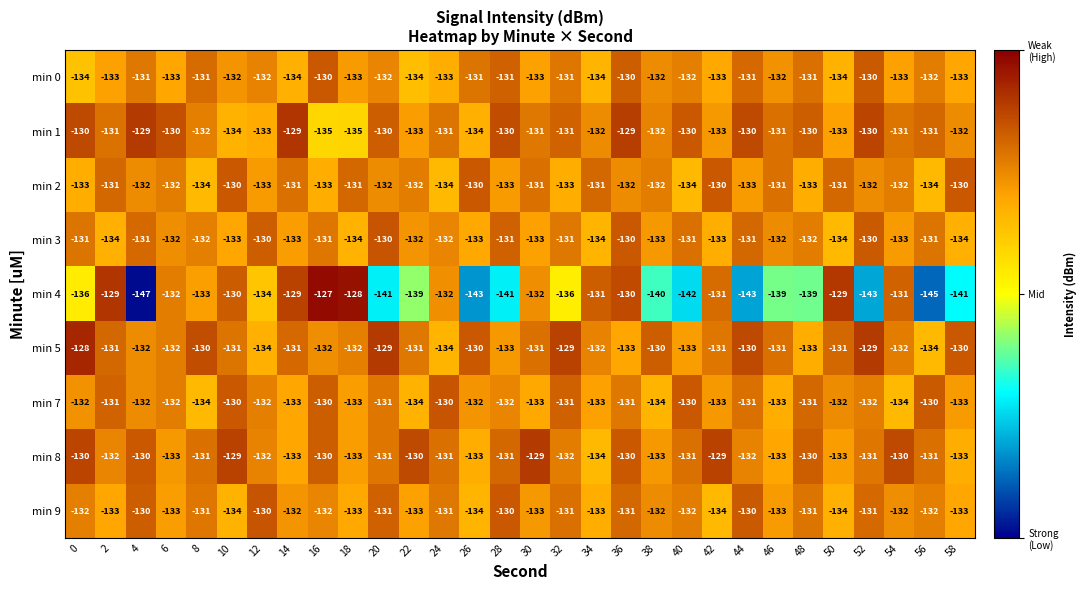

Count the number of categories in the chart.

30